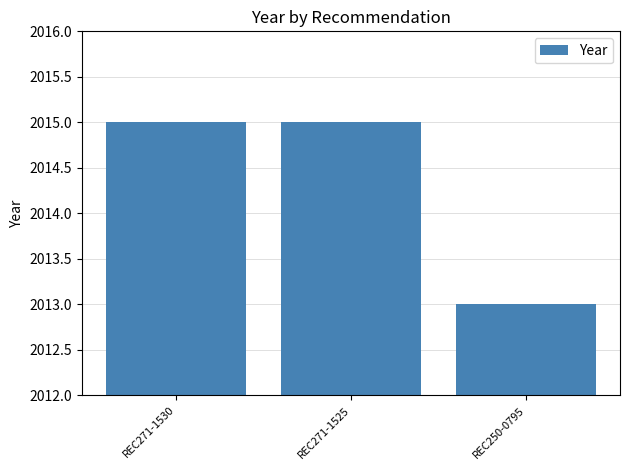

Approximately how many times larger is the value at REC250-0795 compared to REC271-1525?

1.0